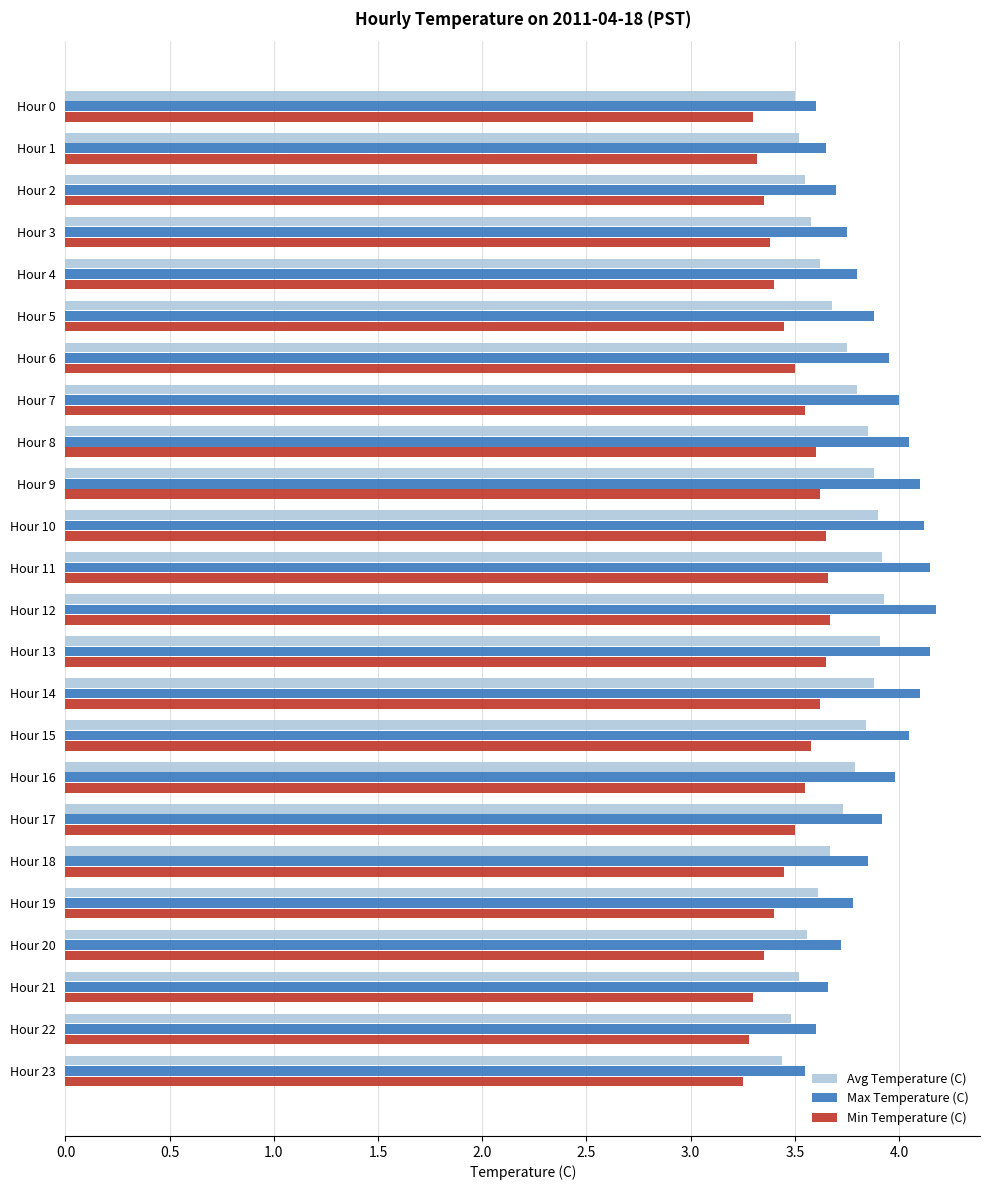

Which series has the largest total across all categories?

Max Temperature (C)